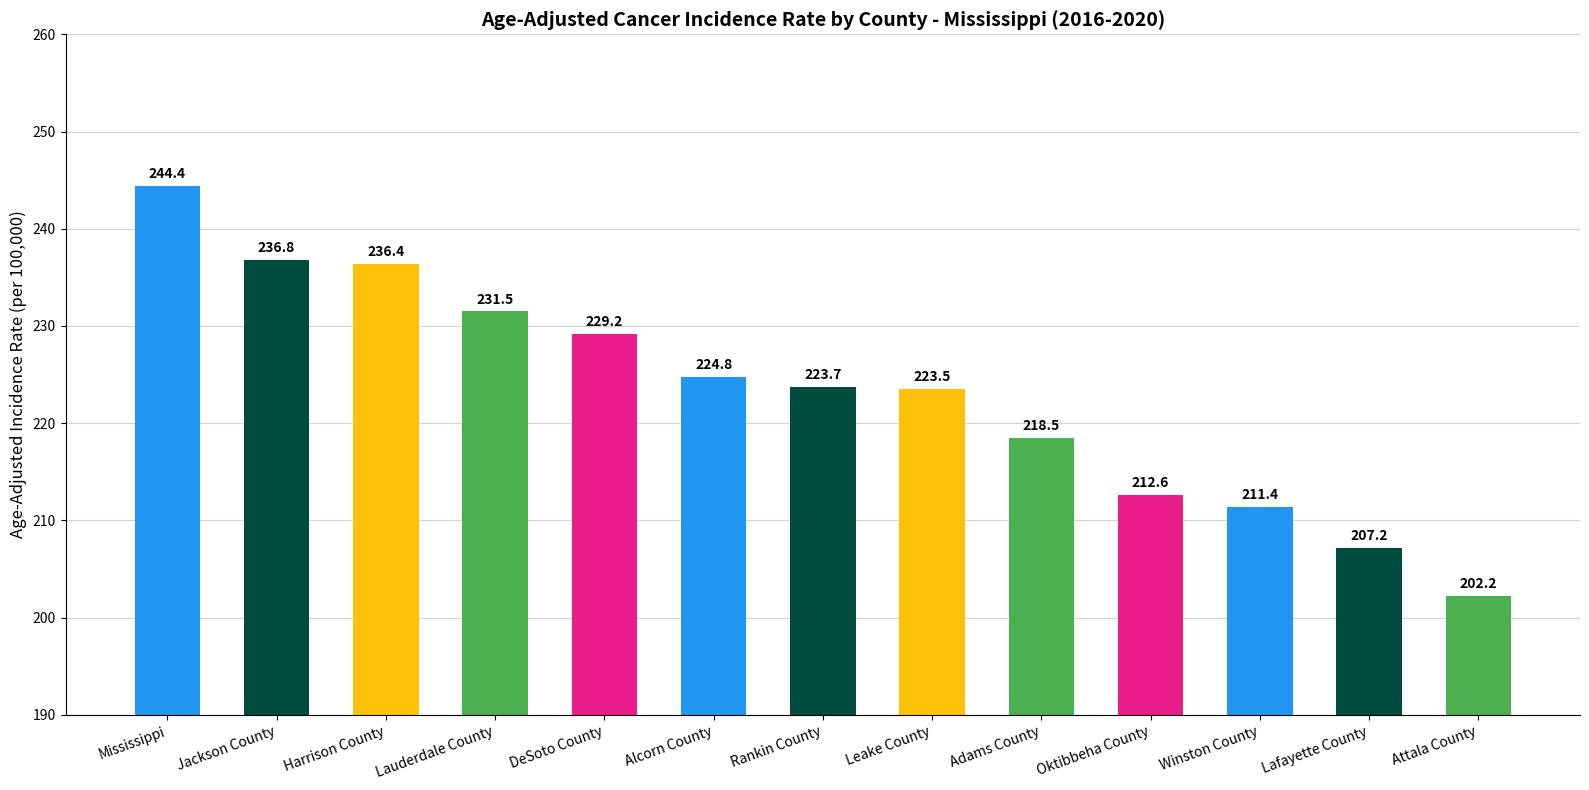

Which label corresponds to the smallest value in the chart?

Attala County